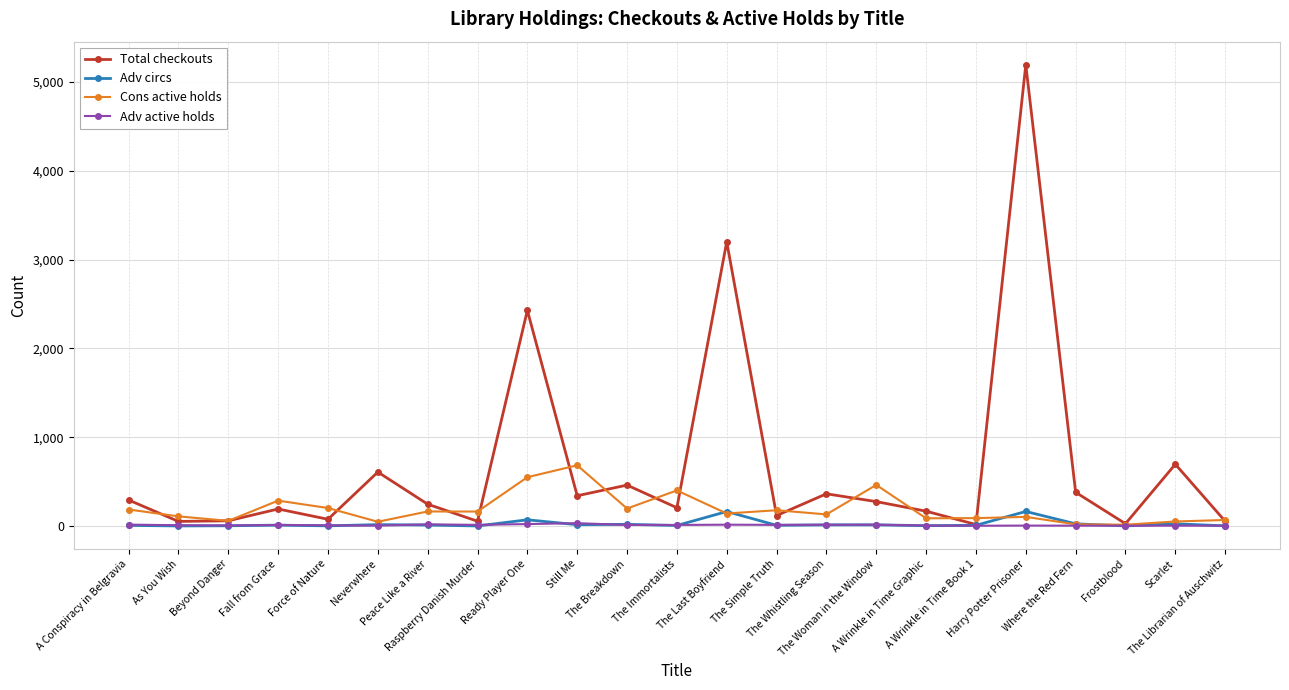

The value of Adv active holds at A Conspiracy in Belgravia is 15. True or false?

True